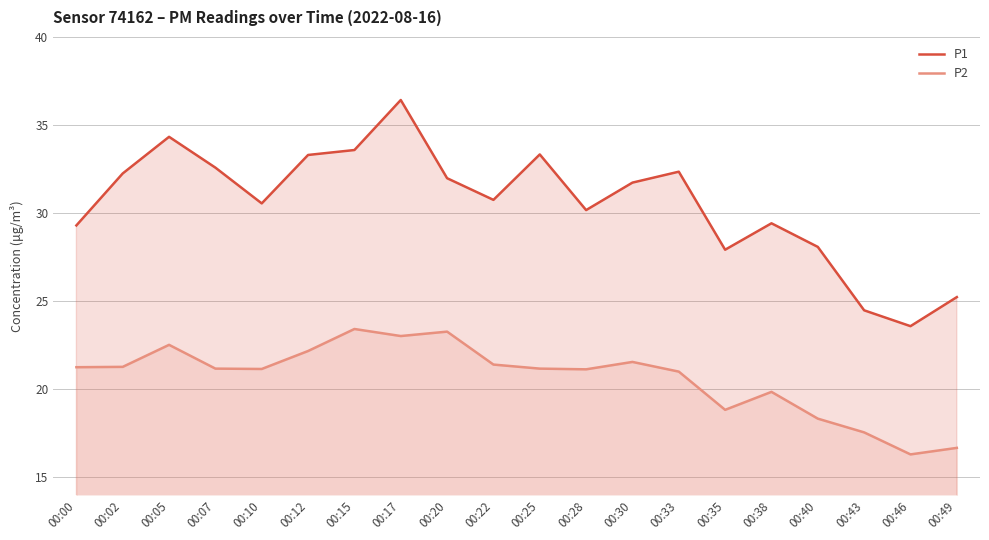

What is the greatest value displayed?

36.4